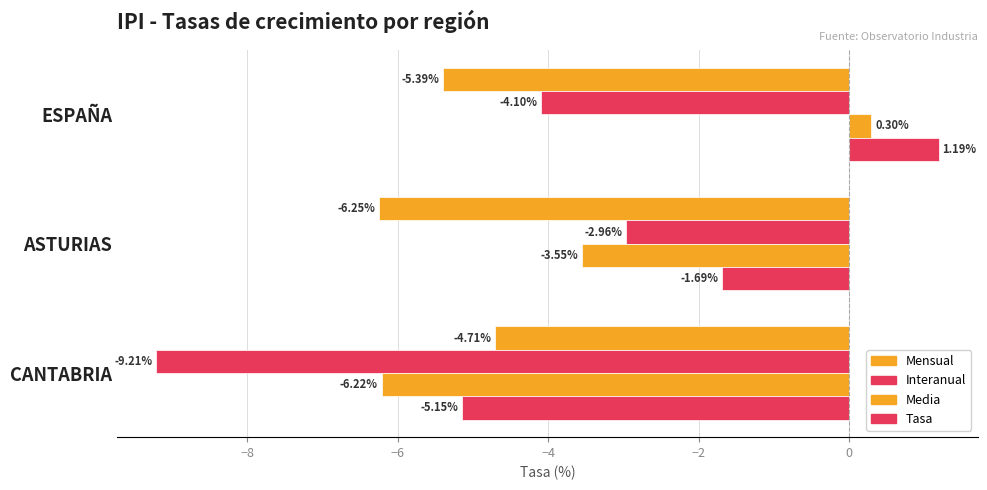

How many categories are shown in the chart?

3